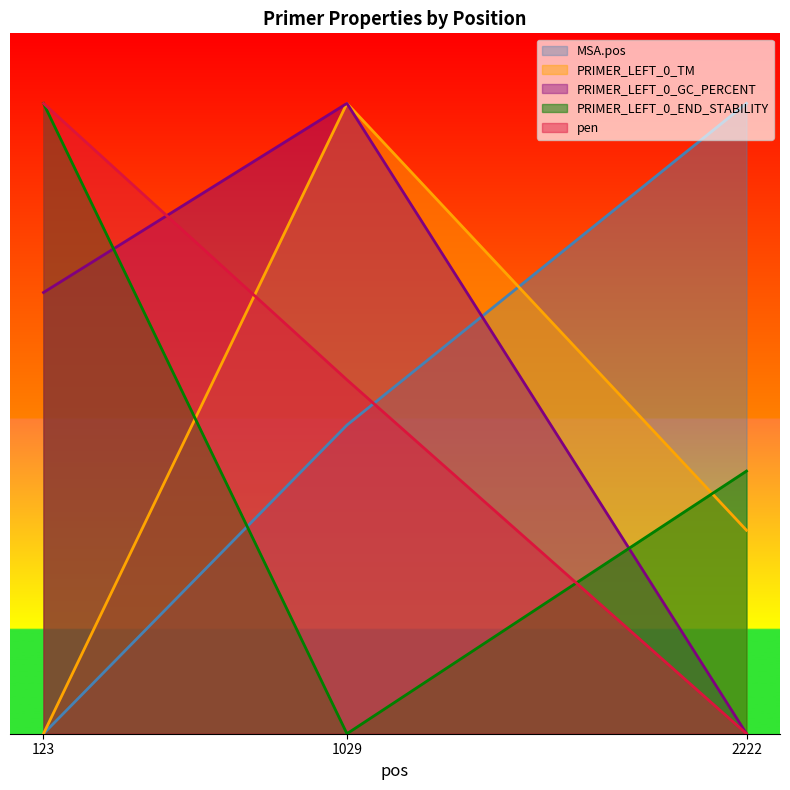

List the series in order of their overall mean, lowest first.

PRIMER_LEFT_0_TM, PRIMER_LEFT_0_END_STABILITY, MSA.pos, pen, PRIMER_LEFT_0_GC_PERCENT